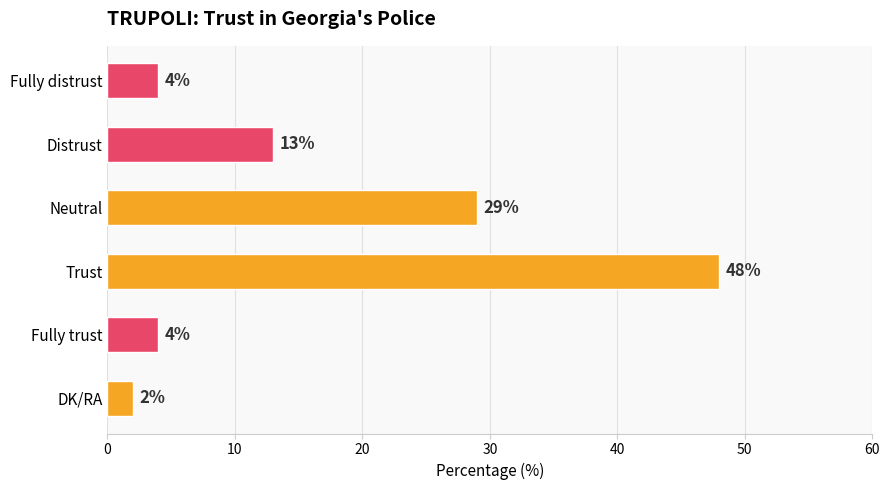

What is the sum of all values?

100